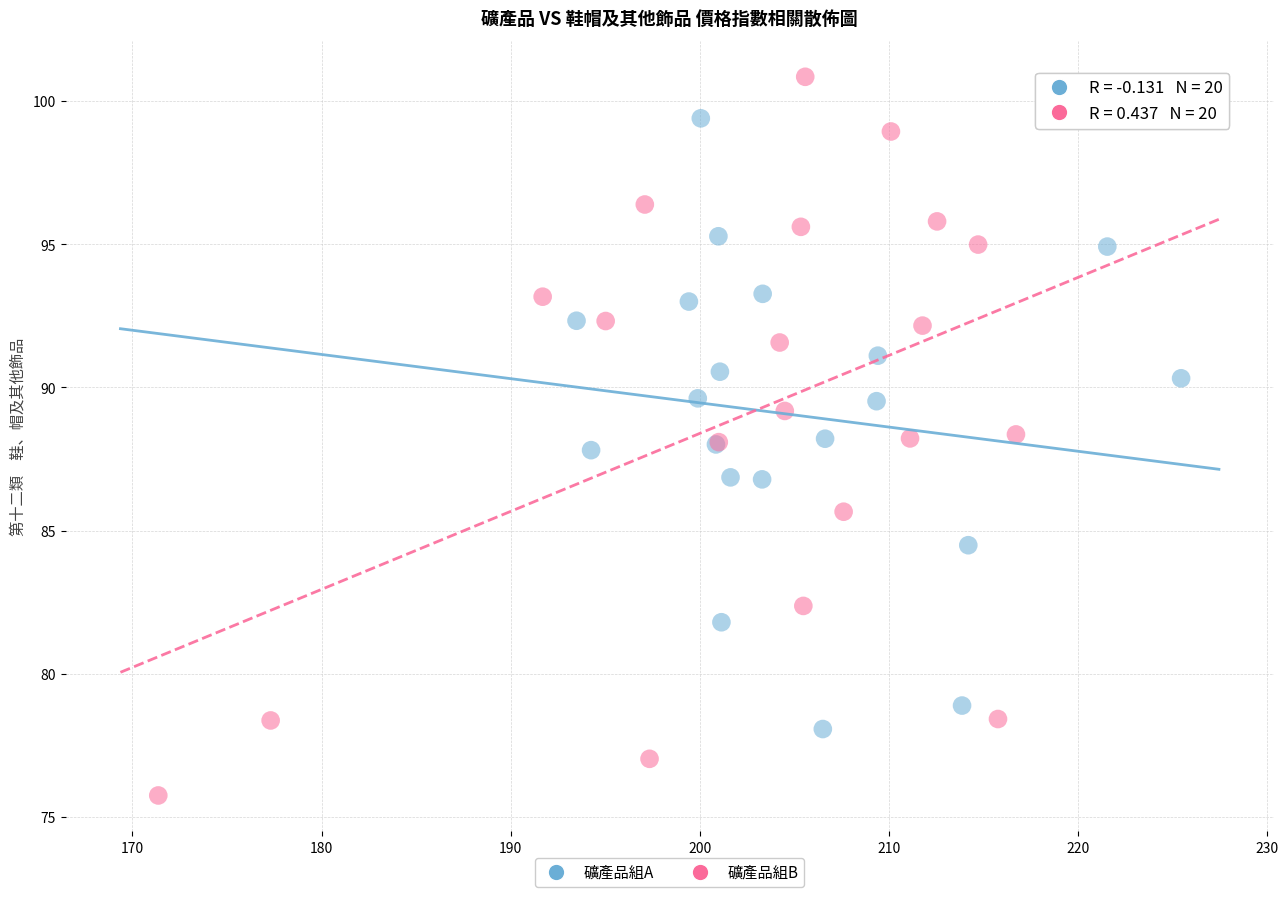

Which series reaches the maximum Y coordinate?

礦產品組B